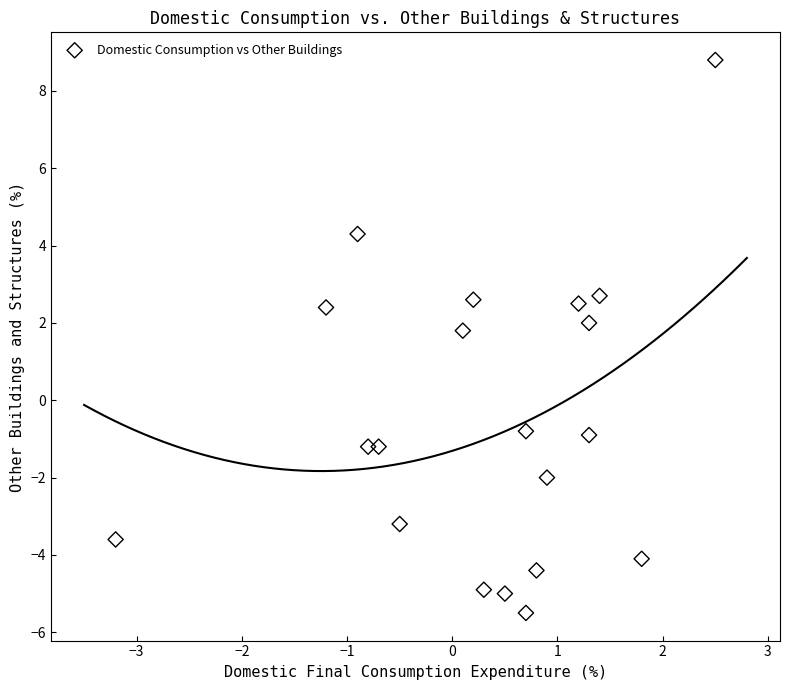

What Y value in the scatter plot is closest to 1?

1.8